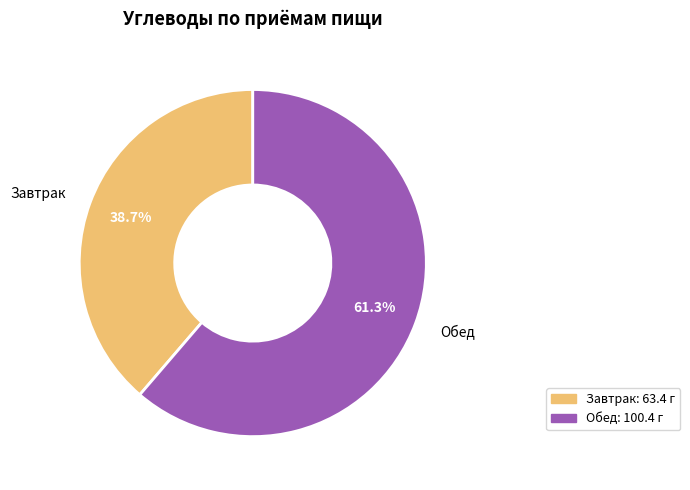

Is Завтрак the majority of the pie?

No